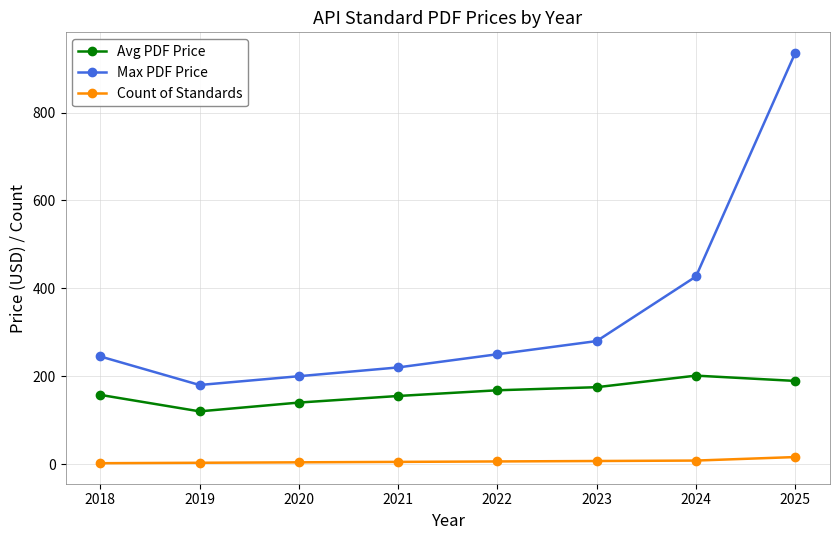

At which label is Max PDF Price closest to 558?

2024